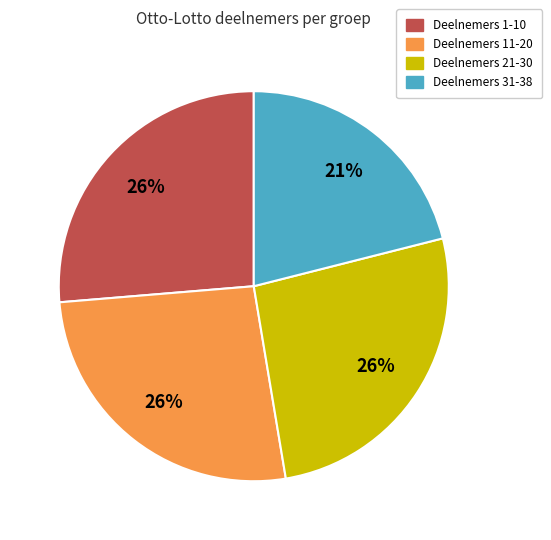

To the nearest percent, what is the difference between the largest and smallest slice percentages?

5%